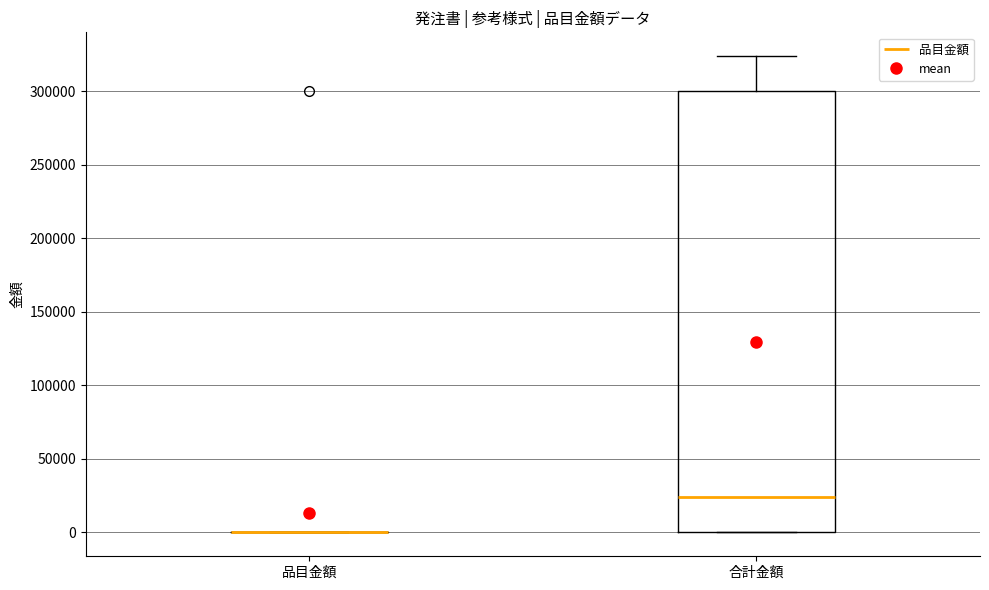

Reading left to right, transcribe this box plot: for each box, give where its median line is, the range the box spans, and where its two whiskers end, as read against the y-axis. The values are not printed on the chart, so give them approximately, as read against the axis.

品目金額: box collapsed to a line at 0, whiskers 0 to 0
合計金額: median 25000, box 0 to 300000, whiskers 0 to 325000